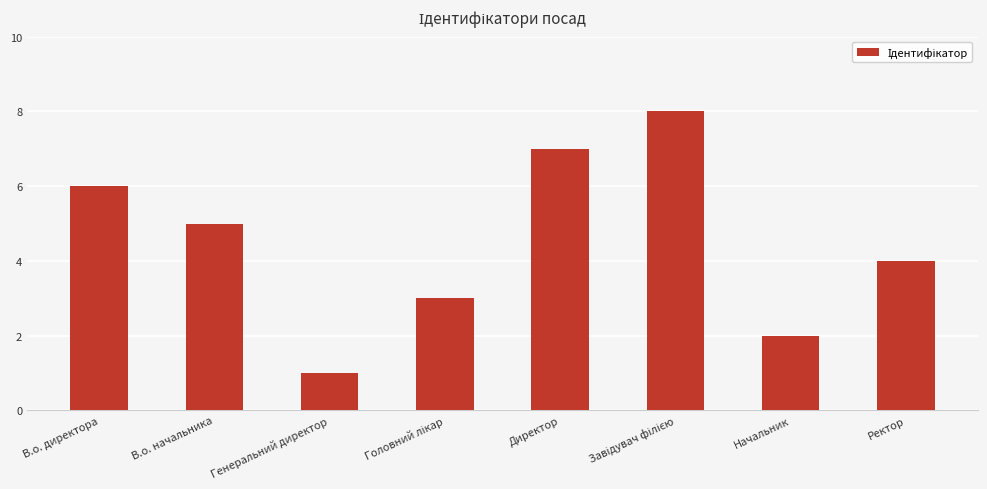

What is the sum of the values at Ректор and Начальник?

6